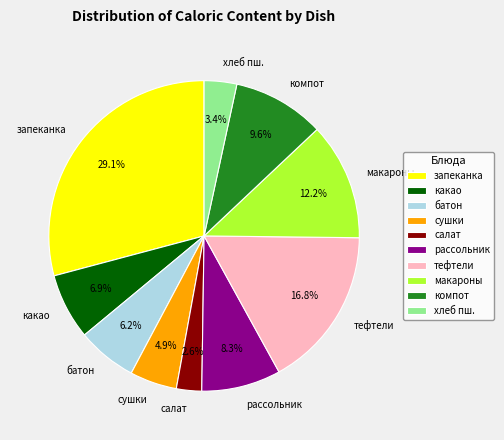

Combined, do макароны and тефтели account for over 50%?

No